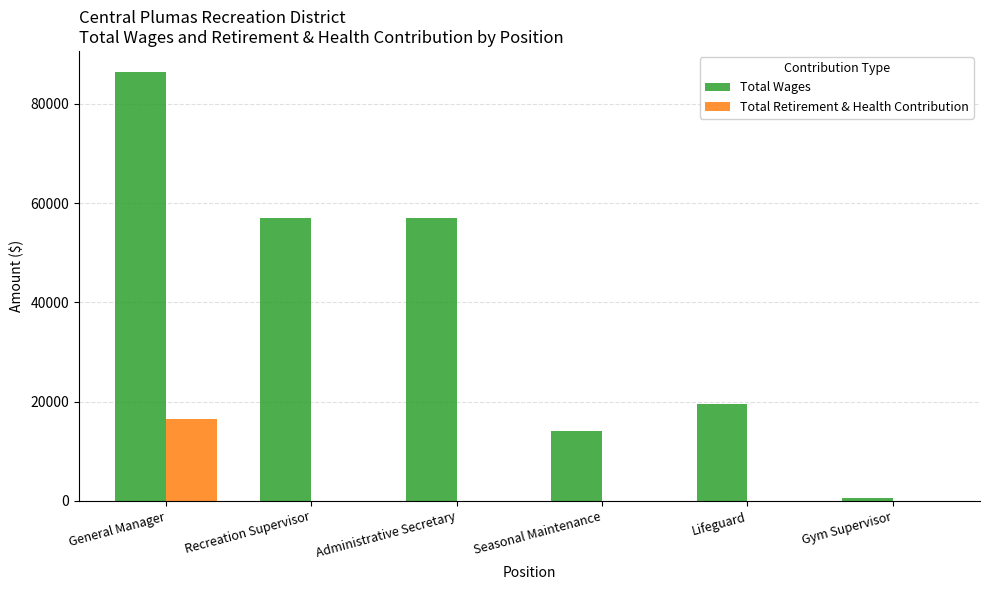

How many groups of bars are there?

6